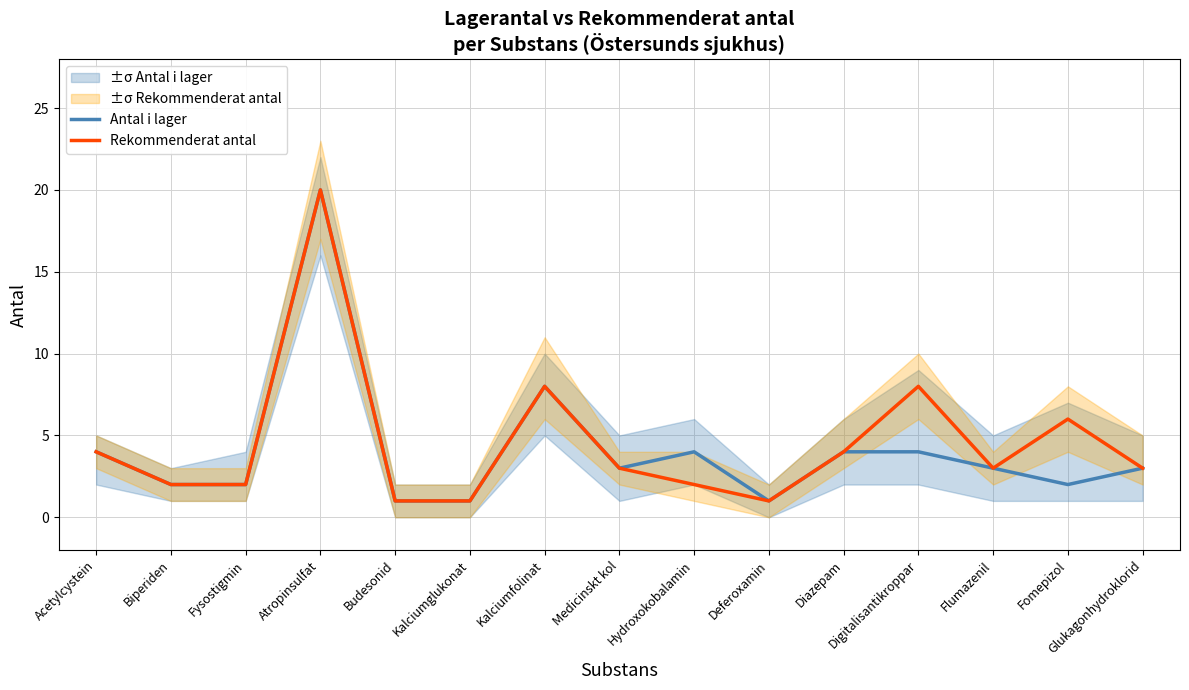

Which category has the lowest value in the Antal i lager series?

Budesonid